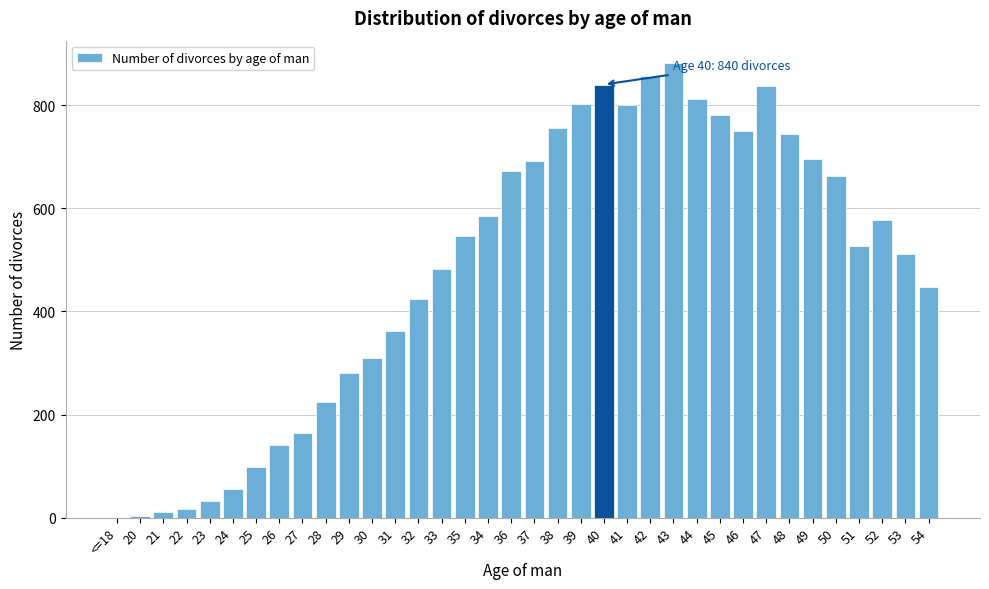

Which label corresponds to the largest value in the chart?

43